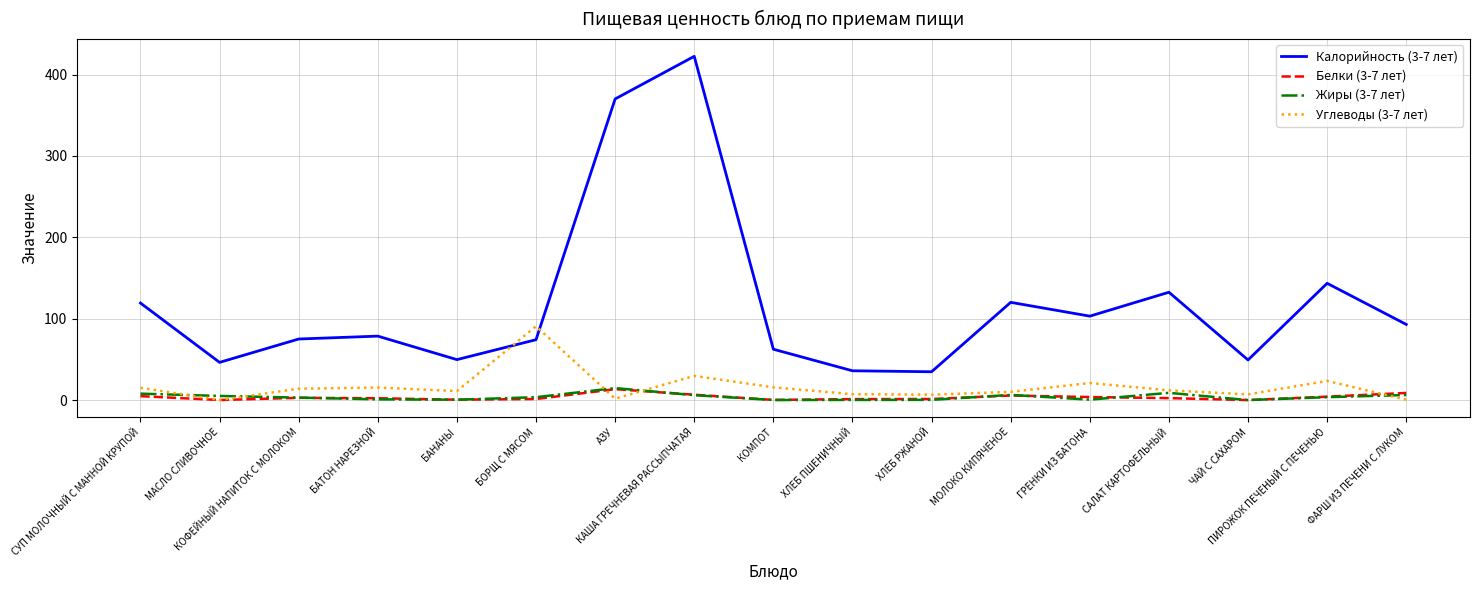

Which series has the widest spread of values?

Калорийность (3-7 лет)